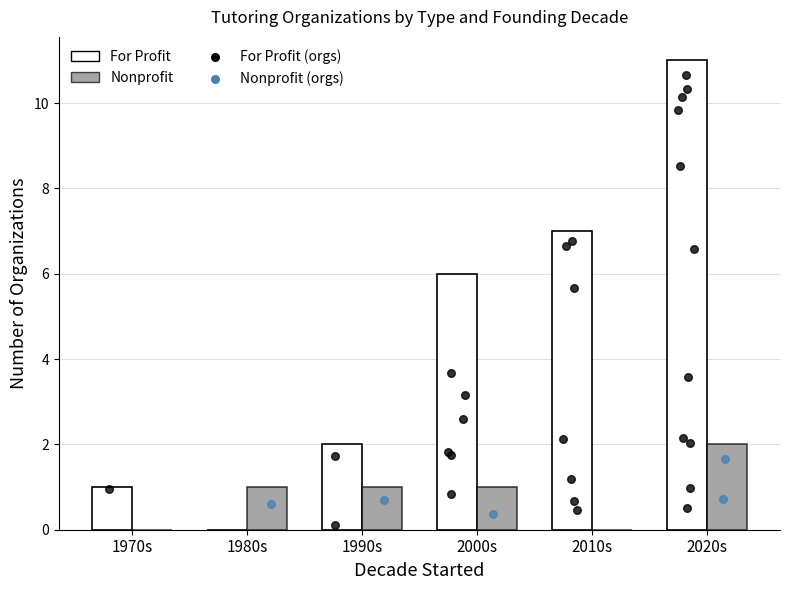

What are all the series names shown in the legend?

For Profit, Nonprofit